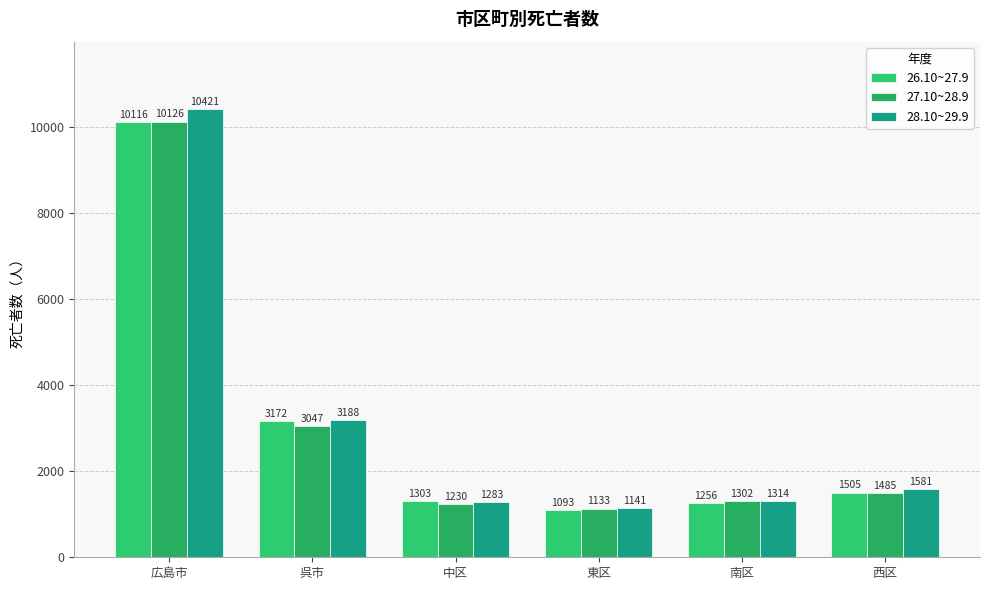

Is it true that 28.10~29.9 equals 1988 at 中区?

False